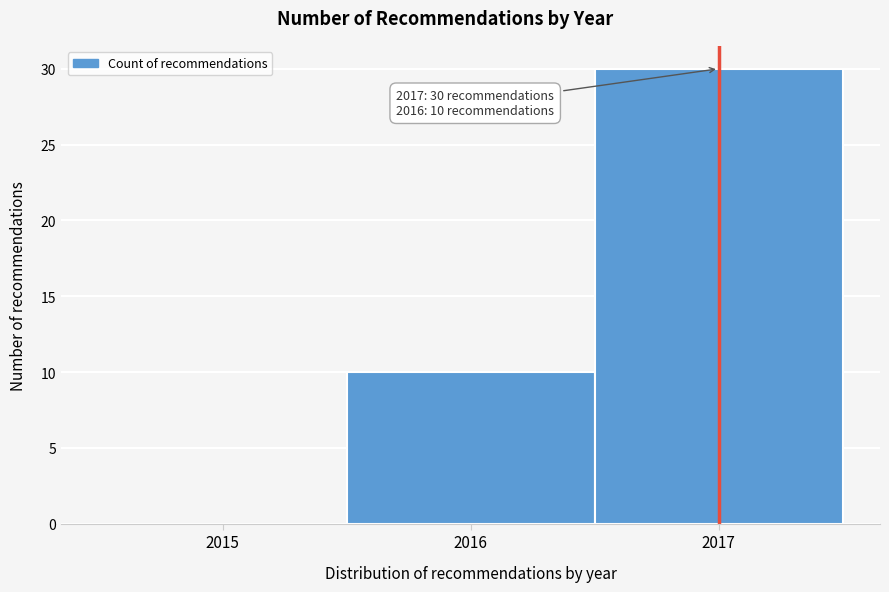

Reading left to right, list all the values displayed in this chart.

2015=0	2016=10	2017=30